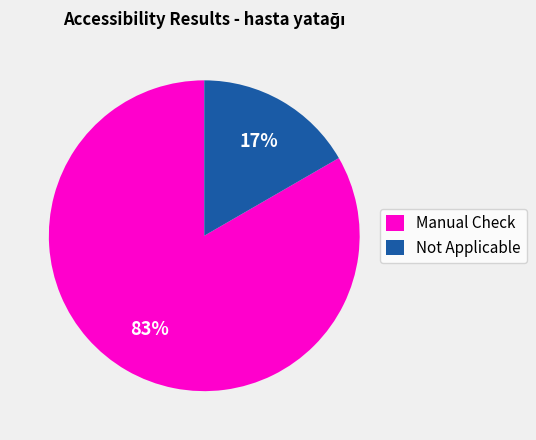

The Manual Check slice represents 77% of the pie. True or false?

False